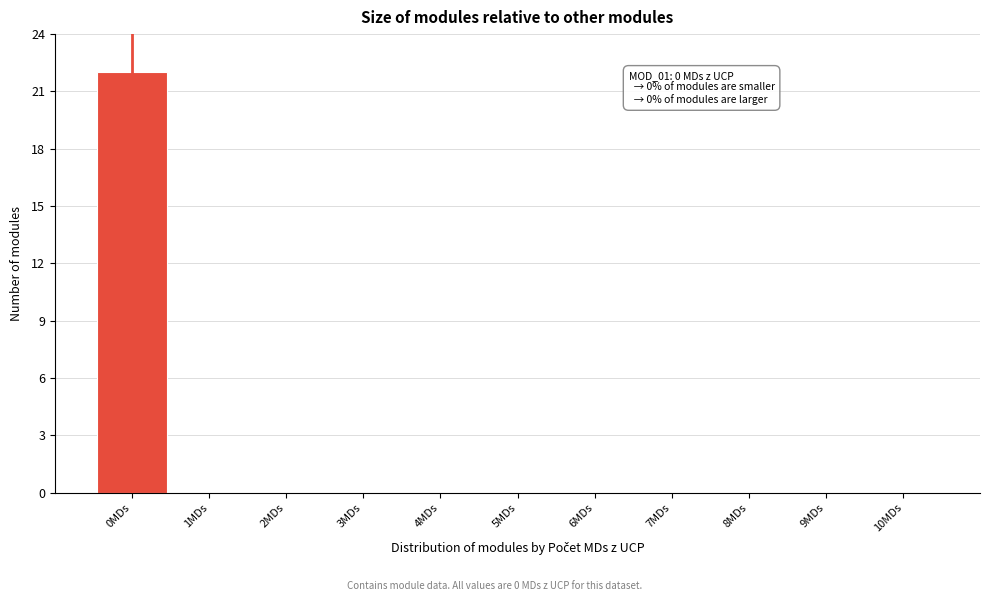

Reading left to right, transcribe all the data shown in this chart.

0MDs=22	1MDs=0	2MDs=0	3MDs=0	4MDs=0	5MDs=0	6MDs=0	7MDs=0	8MDs=0	9MDs=0	10MDs=0